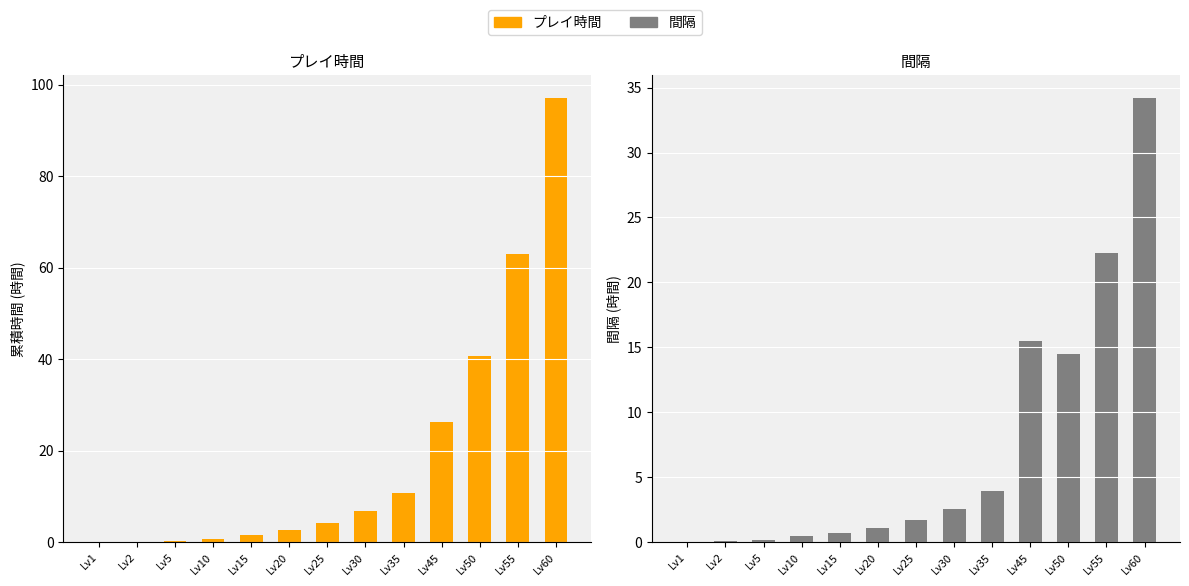

At Lv35, list the series in order from largest to smallest.

プレイ時間, 間隔